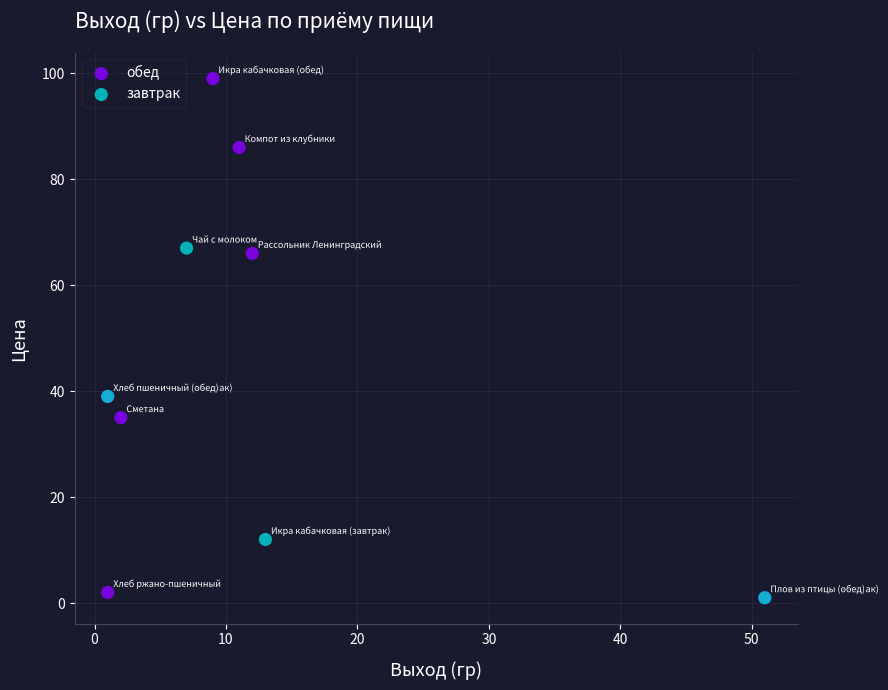

Which series contains the highest Y value?

обед